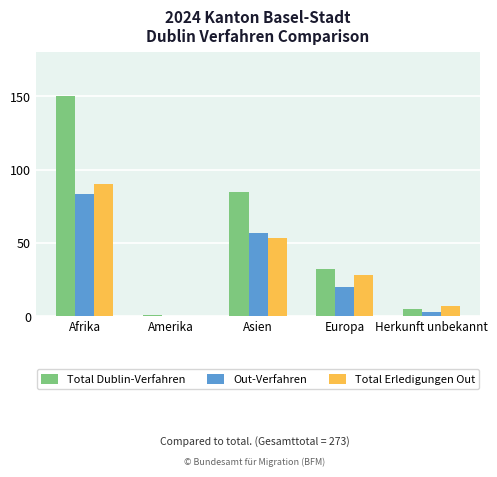

What is the highest value of the Total Dublin-Verfahren series?

150